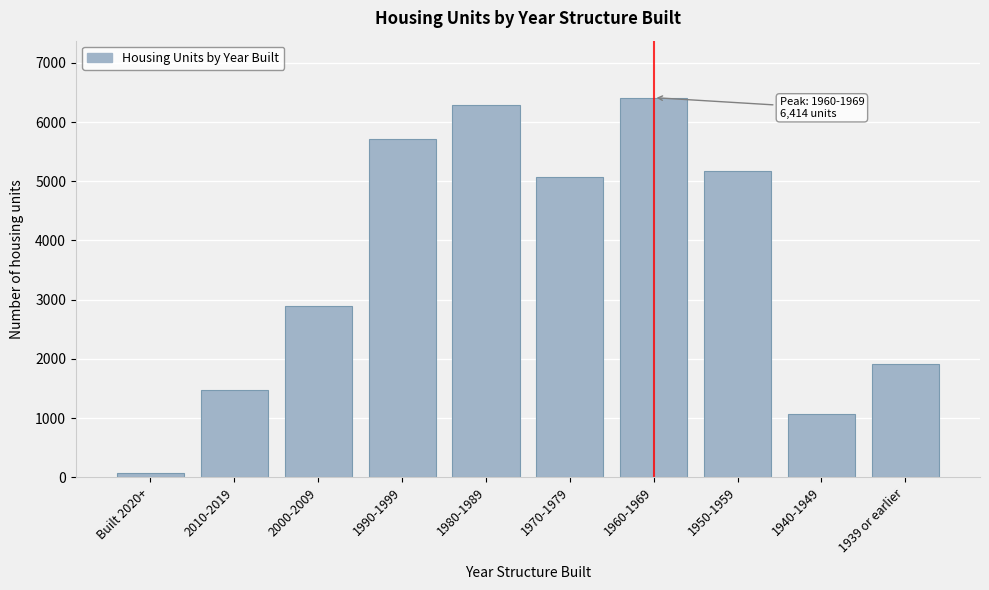

Reading left to right, list all the values displayed in this chart.

75	1471	2891	5708	6284	5077	6414	5180	1062	1910